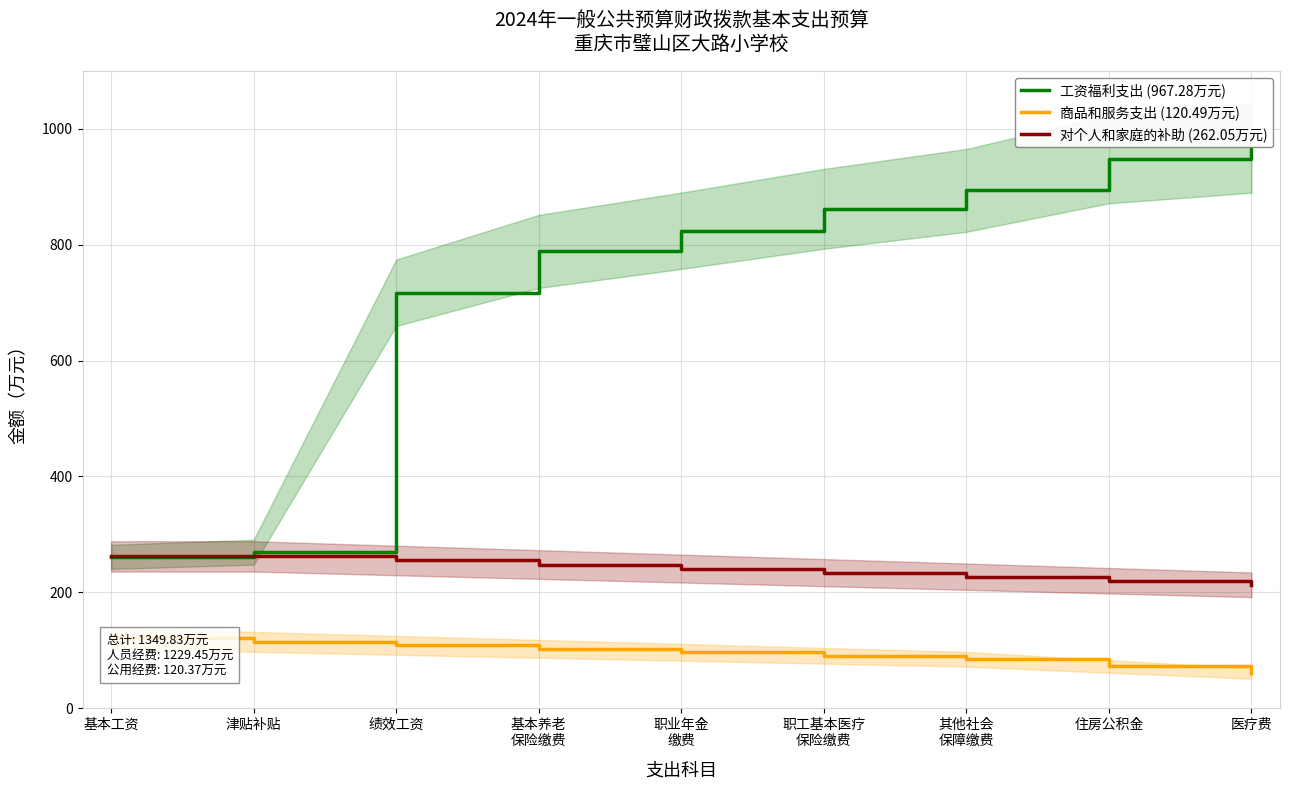

Count the number of data series in this chart.

3